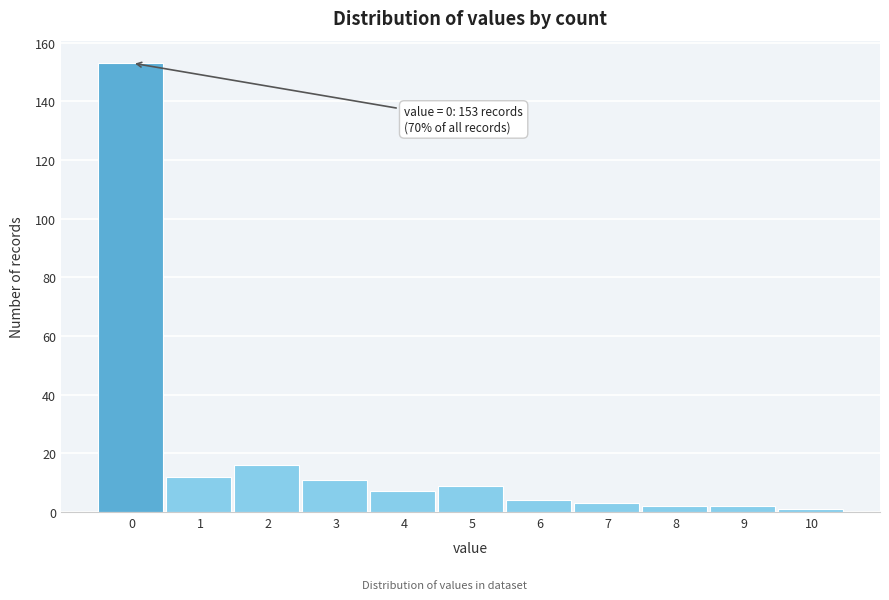

Reading right to left, what are all the values shown in this chart?

1	2	2	3	4	9	7	11	16	12	153